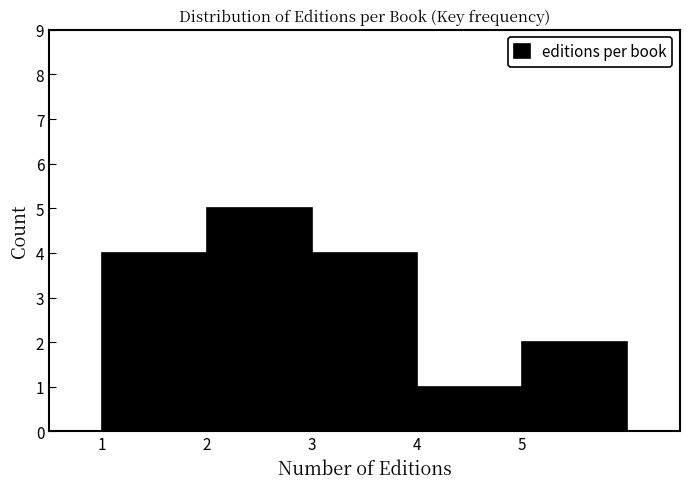

Reading left to right, list every bar in this chart as the range it spans on the x-axis followed by its height. The values are not printed on the chart, so give them approximately, as read against the axis.

1 to 2: 4
2 to 3: 5
3 to 4: 4
4 to 5: 1
5 to 6: 2